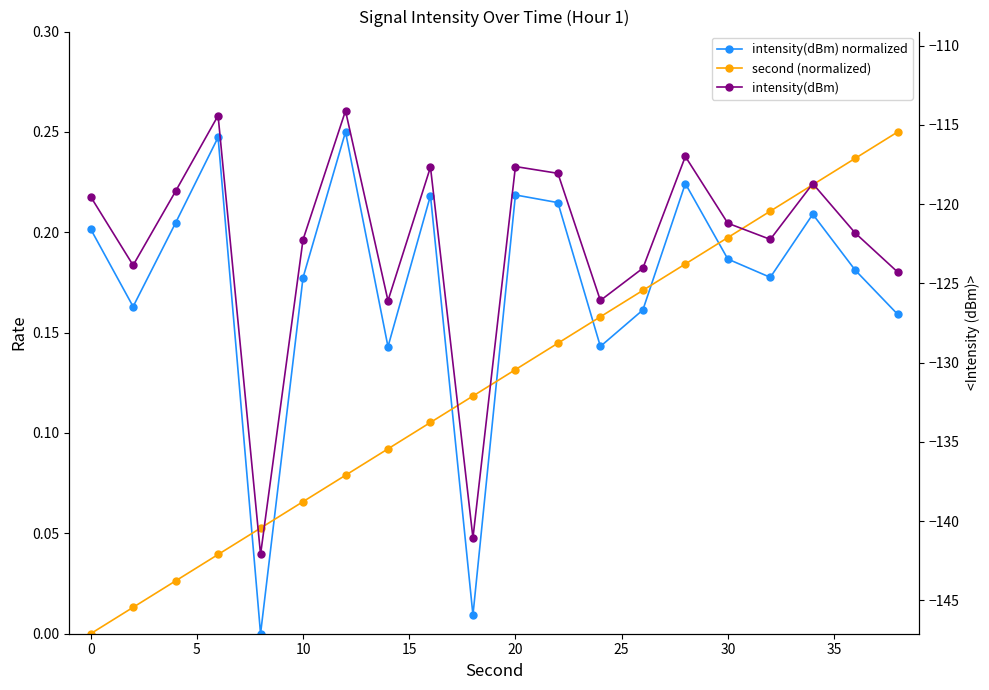

Reading left to right, extract all data points from this chart.

intensity(dBm) normalized: 0.2	0.2	0.2	0.2	0.0	0.2	0.2	0.1	0.2	0.0	0.2	0.2	0.1	0.2	0.2	0.2	0.2	0.2	0.2	0.2
second (normalized): 0.0	0.0	0.0	0.0	0.1	0.1	0.1	0.1	0.1	0.1	0.1	0.1	0.2	0.2	0.2	0.2	0.2	0.2	0.2	0.2
intensity(dBm): -119.5	-123.9	-119.2	-114.4	-142.1	-122.2	-114.1	-126.1	-117.7	-141.1	-117.6	-118.1	-126.1	-124.0	-117.0	-121.2	-122.2	-118.7	-121.8	-124.3